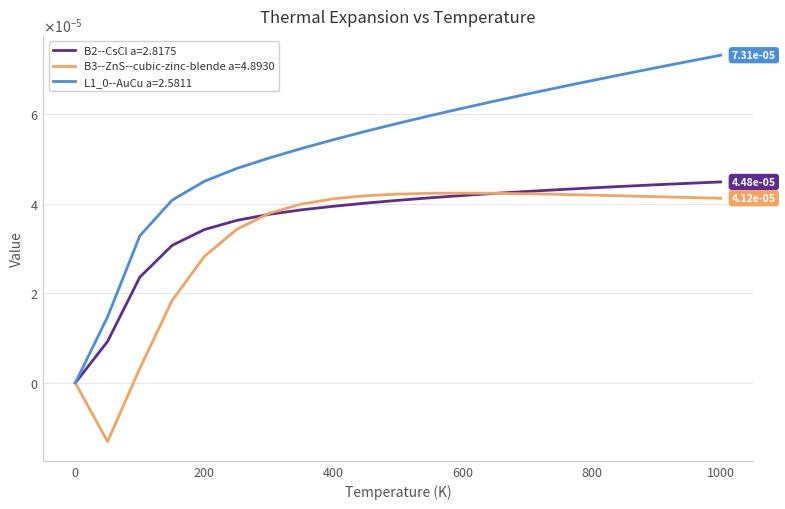

True or false: B3--ZnS--cubic-zinc-blende a=4.8930 has more than 0 points higher than both neighbors.

True